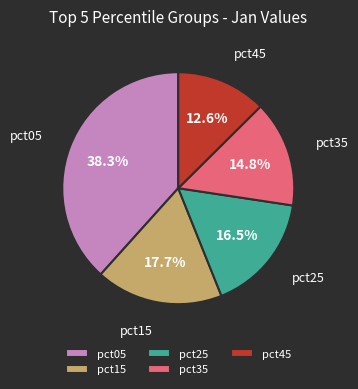

Is there a majority slice in this chart?

No